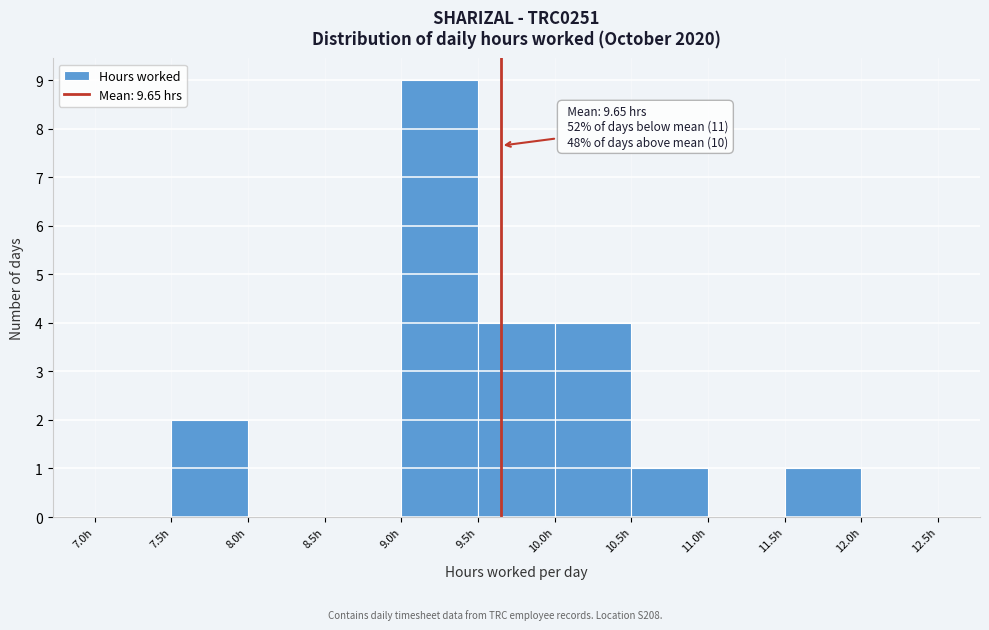

Which range on the x-axis has the tallest bar?

9.0 to 9.5